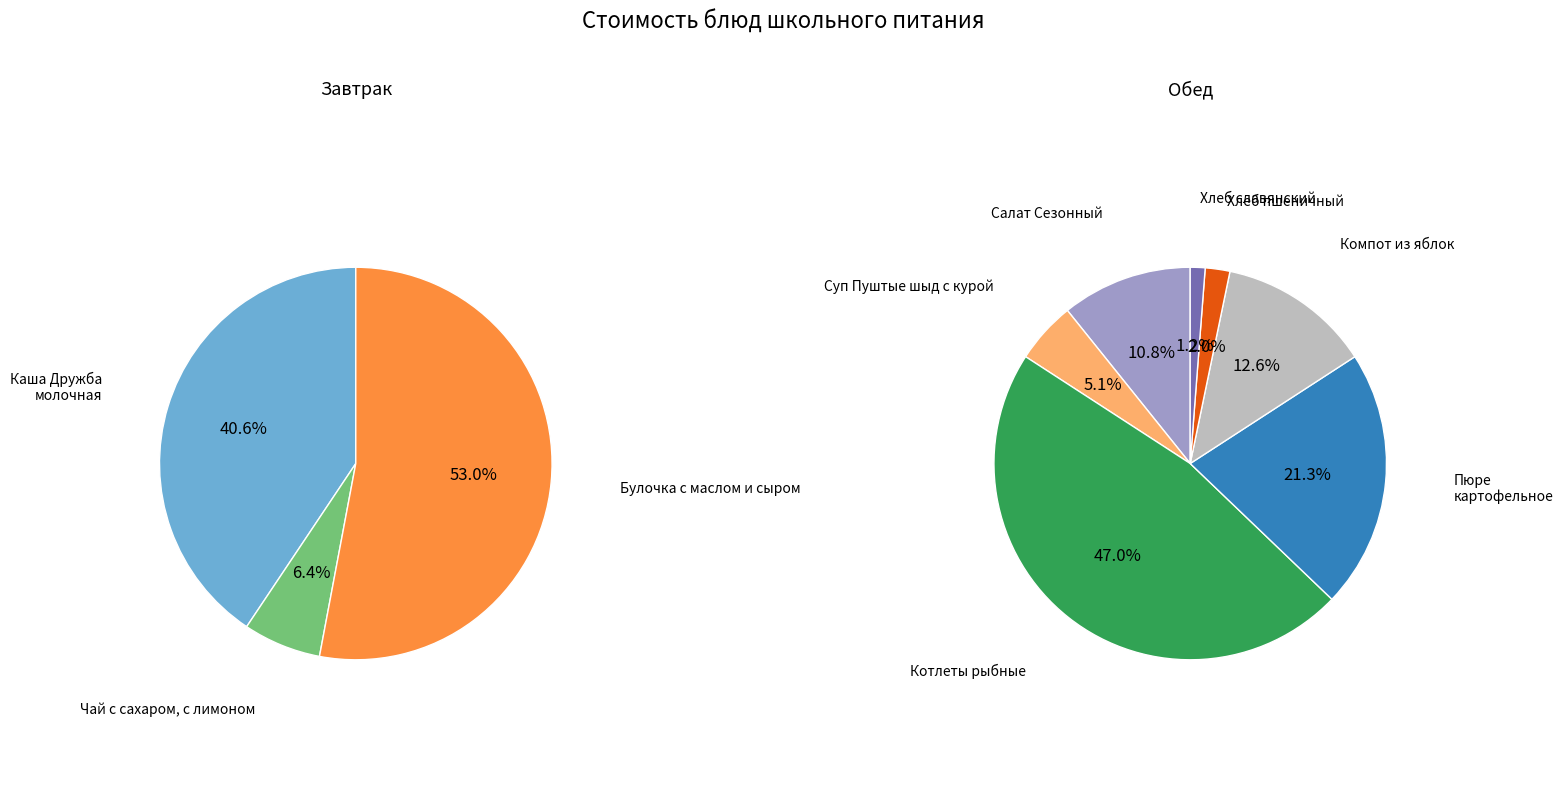

Combined, do Хлеб славянский and Пюре картофельное account for over 50%?

No